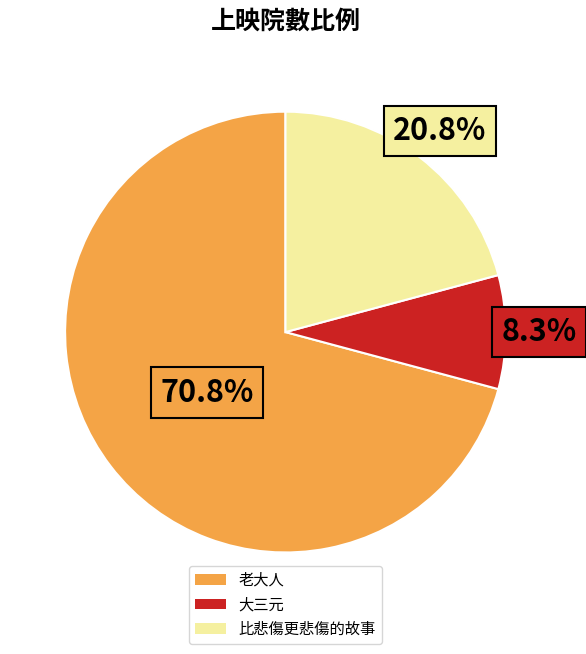

What percentage is the 比悲傷更悲傷的故事 slice, to the nearest percent?

21%